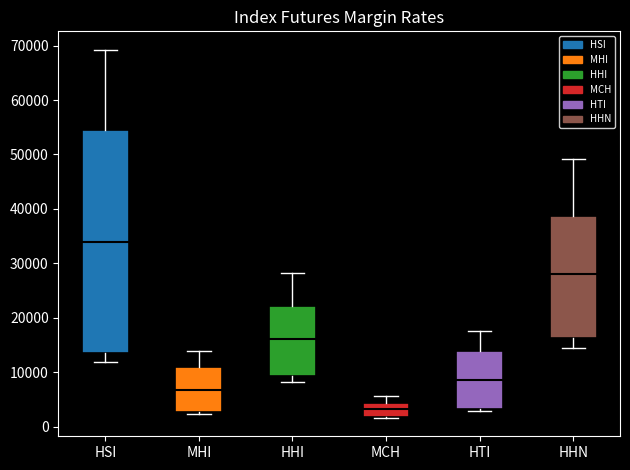

Where does the upper whisker of the box for HTI end on the y-axis? The values are not printed on the chart, so give them approximately, as read against the axis.

18000